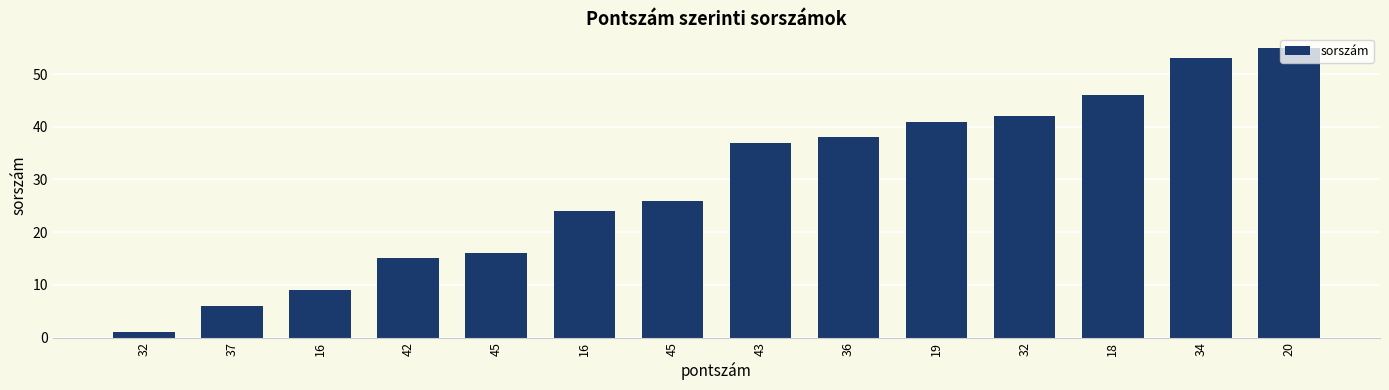

How many distinct data groups are displayed?

1